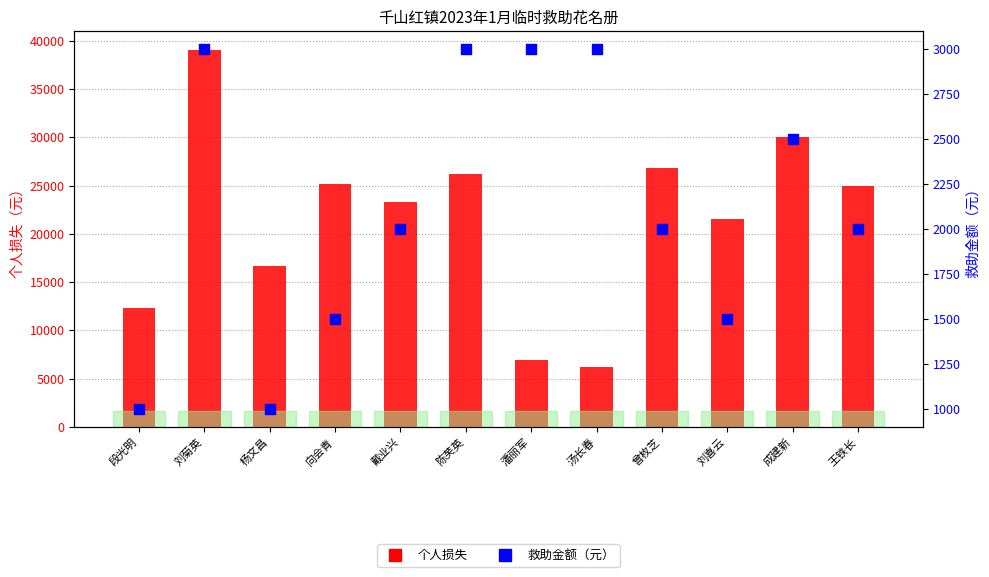

At how many categories does at least one series exceed 30901?

1